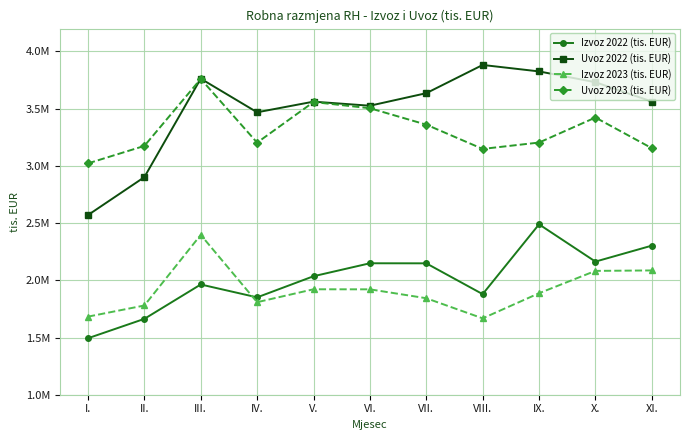

At which label does Uvoz 2023 (tis. EUR) first exceed 3204053?

III.